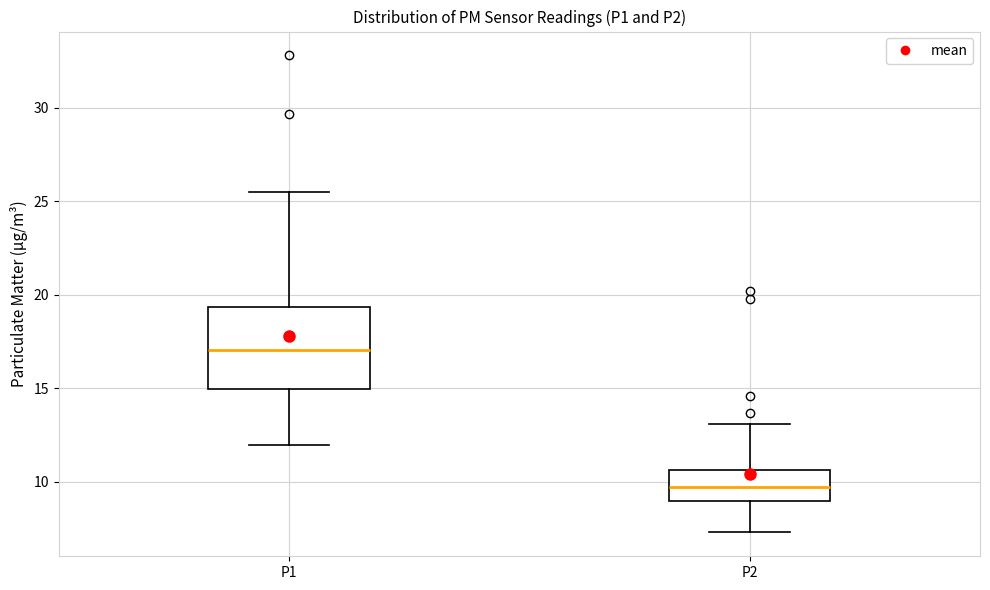

Where does the median line of the box for P2 sit on the y-axis? The values are not printed on the chart, so give them approximately, as read against the axis.

9.5